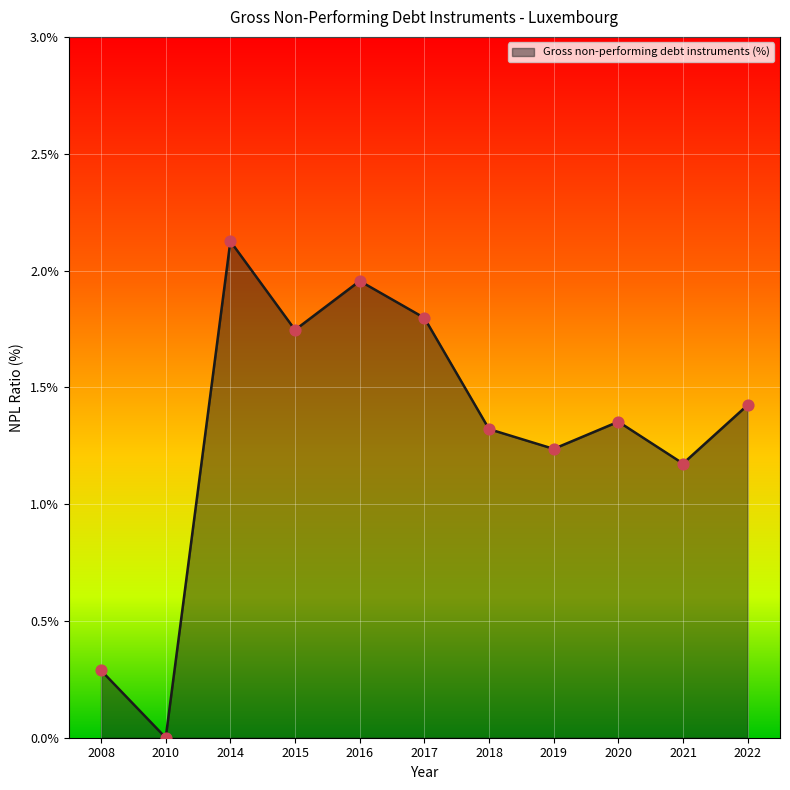

What is the change in value from 2016 to 2019?

-0.7